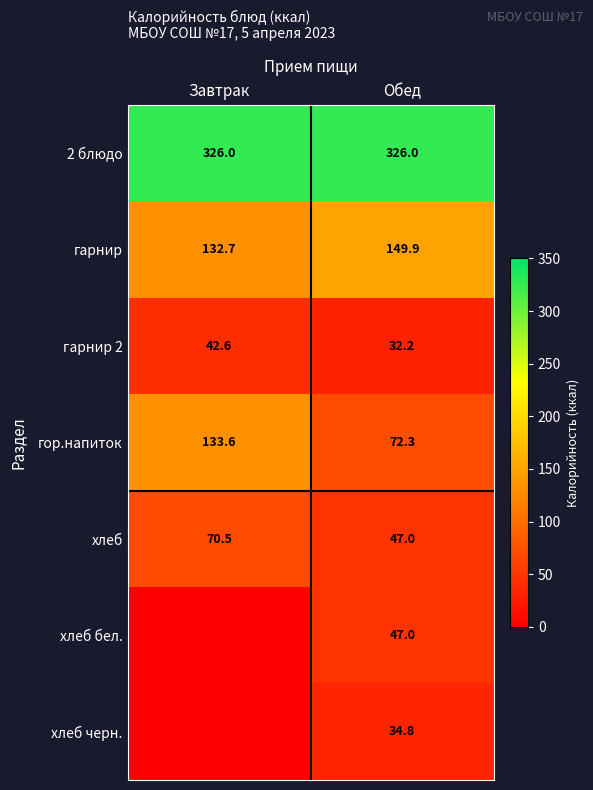

Which category has the highest value in the гарнир series?

Обед